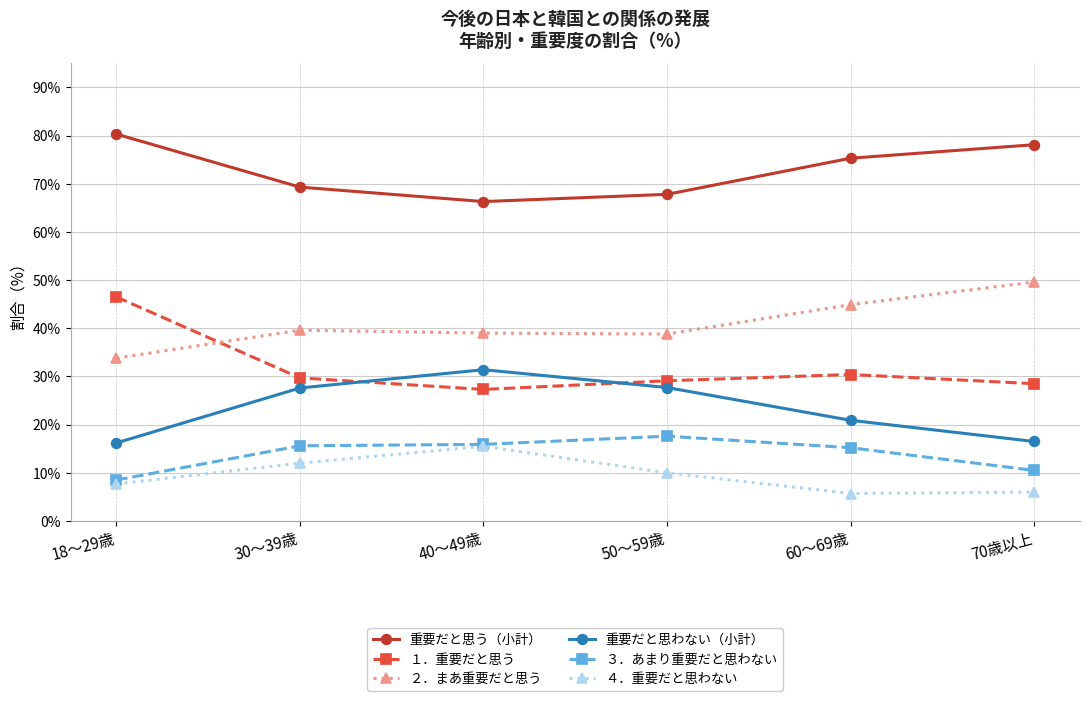

What is the minimum value shown in the chart?

5.7